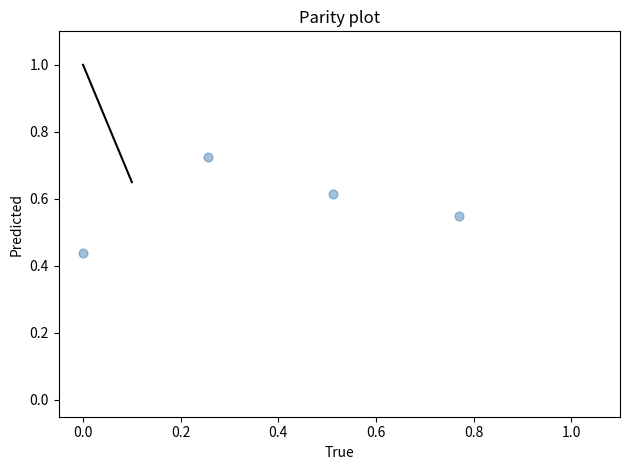

What is the range of X values (max minus min)?

0.8